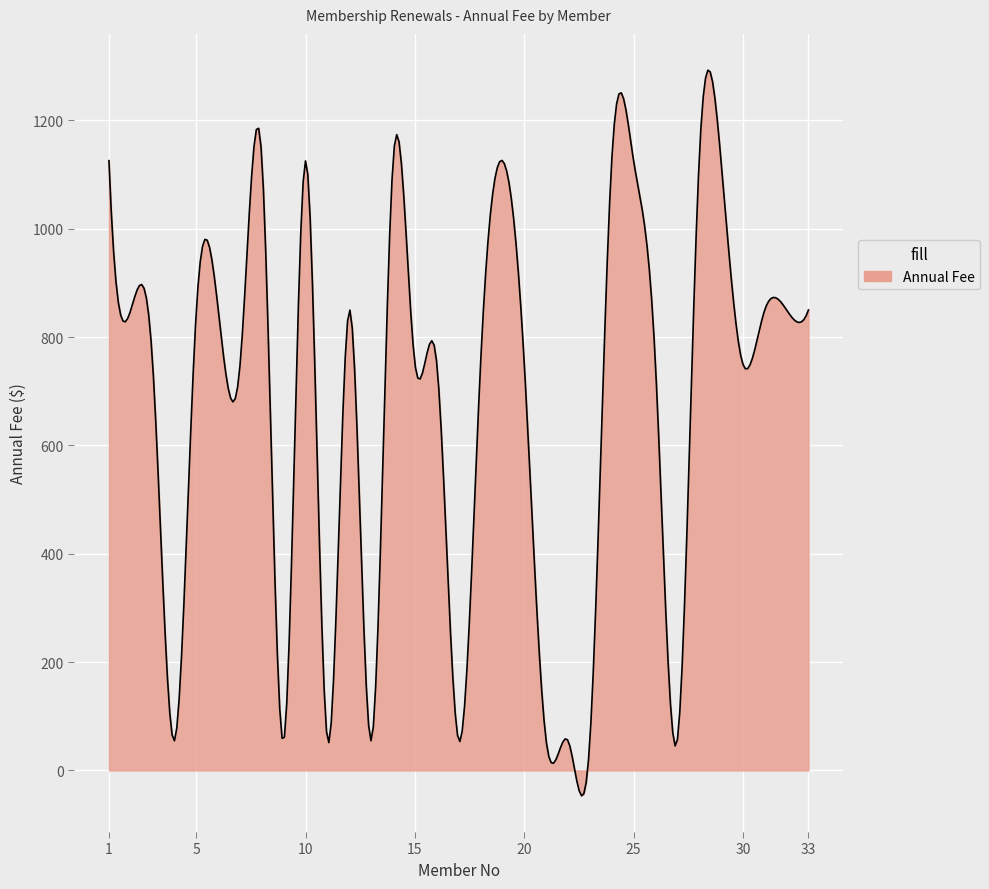

What is the greatest value displayed?

1292.6